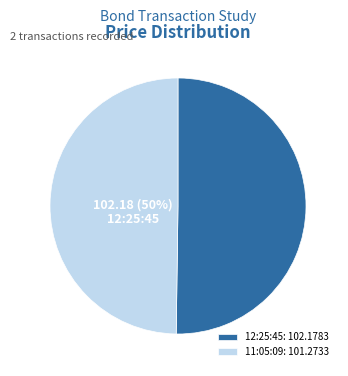

Is it true that 11:05:09 is 56% of the pie?

False